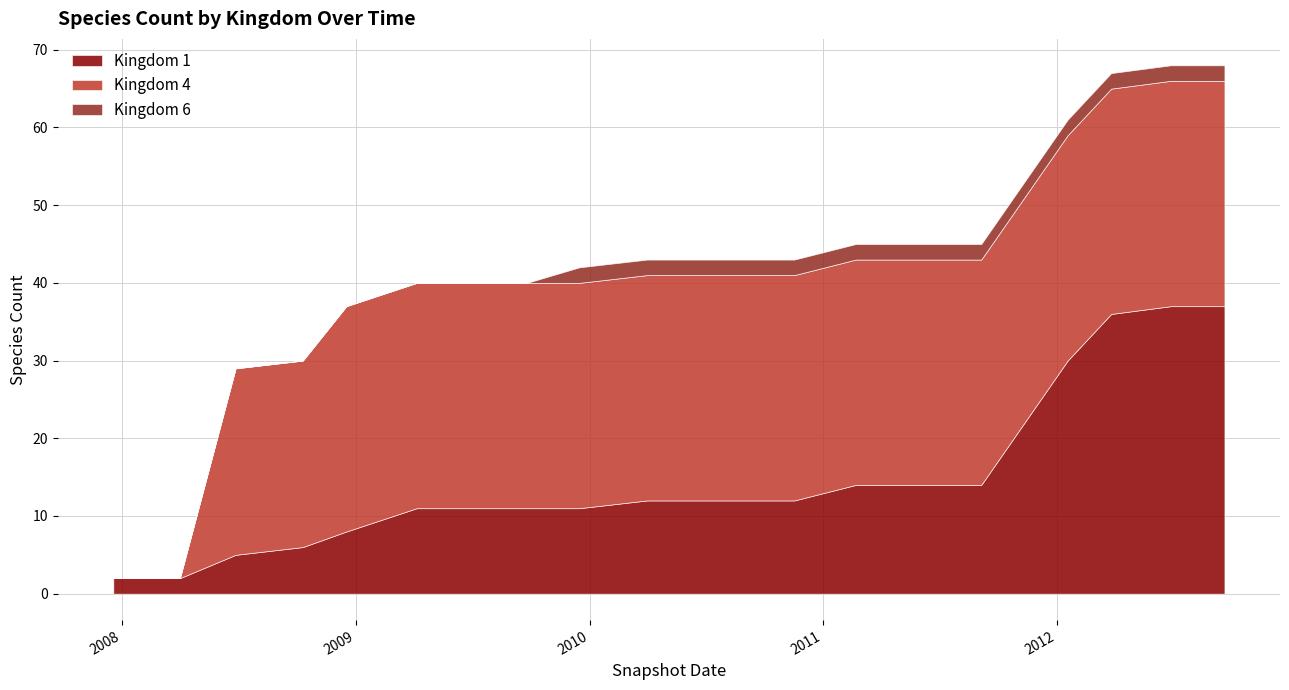

True or false: Kingdom 1 and Kingdom 6 intersect in this chart.

False